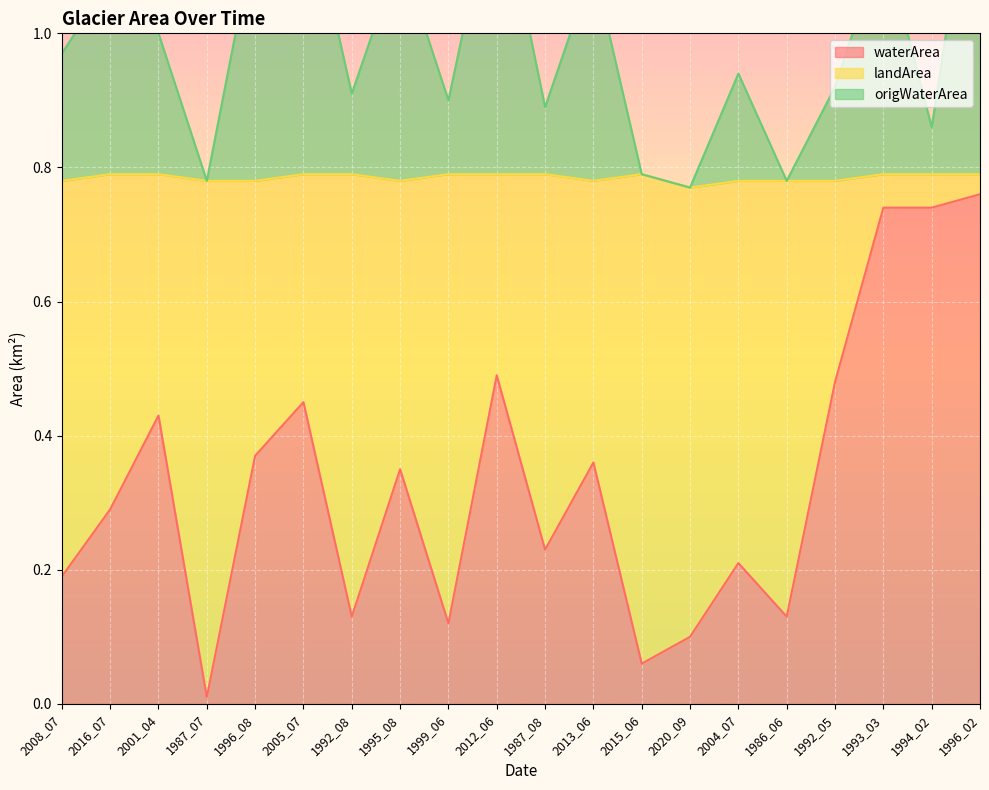

At which category is the sum across all series the highest?

1996_02